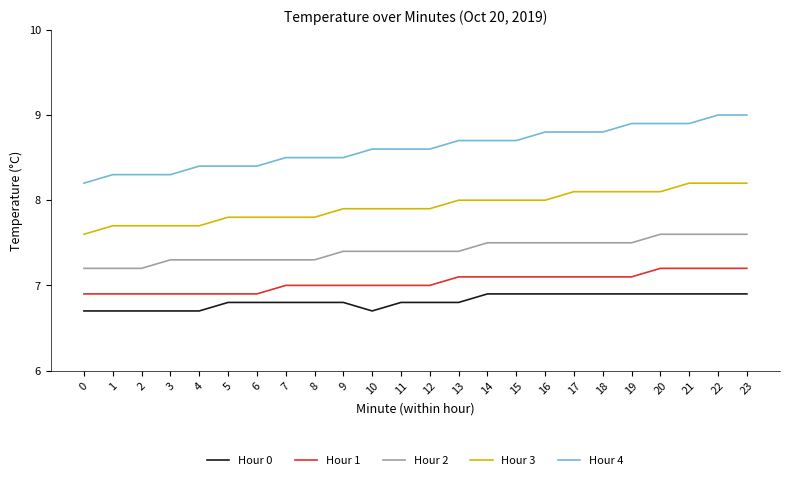

List the series in order of their peak value, highest first.

Hour 4, Hour 3, Hour 2, Hour 1, Hour 0